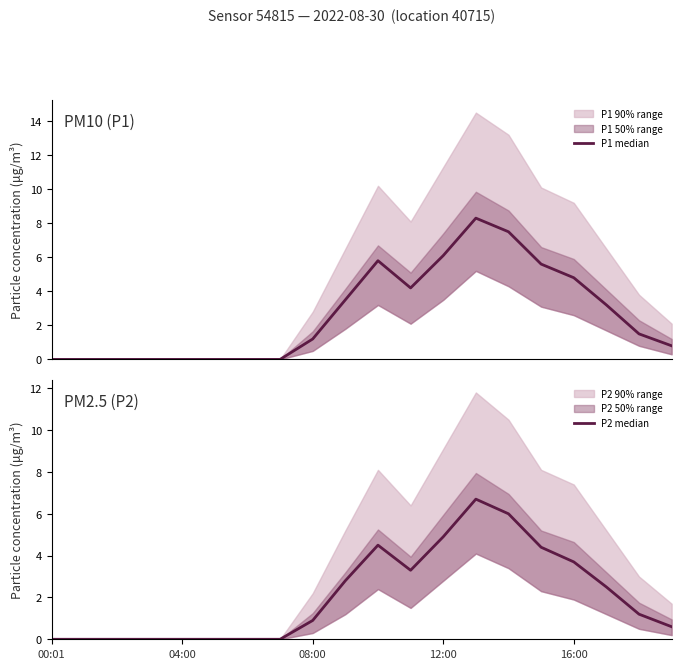

True or false: P2 median and P1 median intersect in this chart.

False